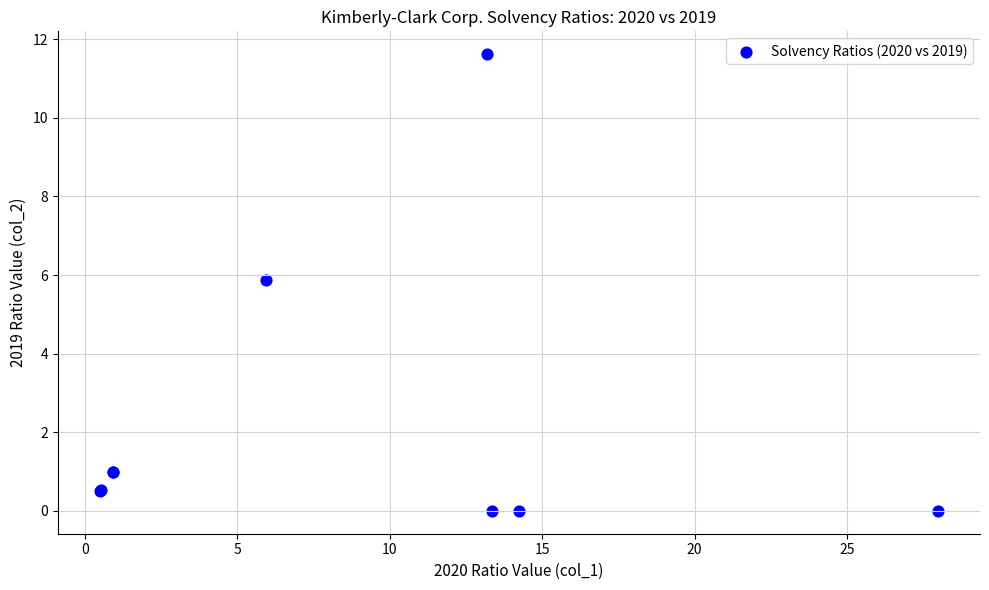

What Y value in the scatter plot is closest to 5?

5.9